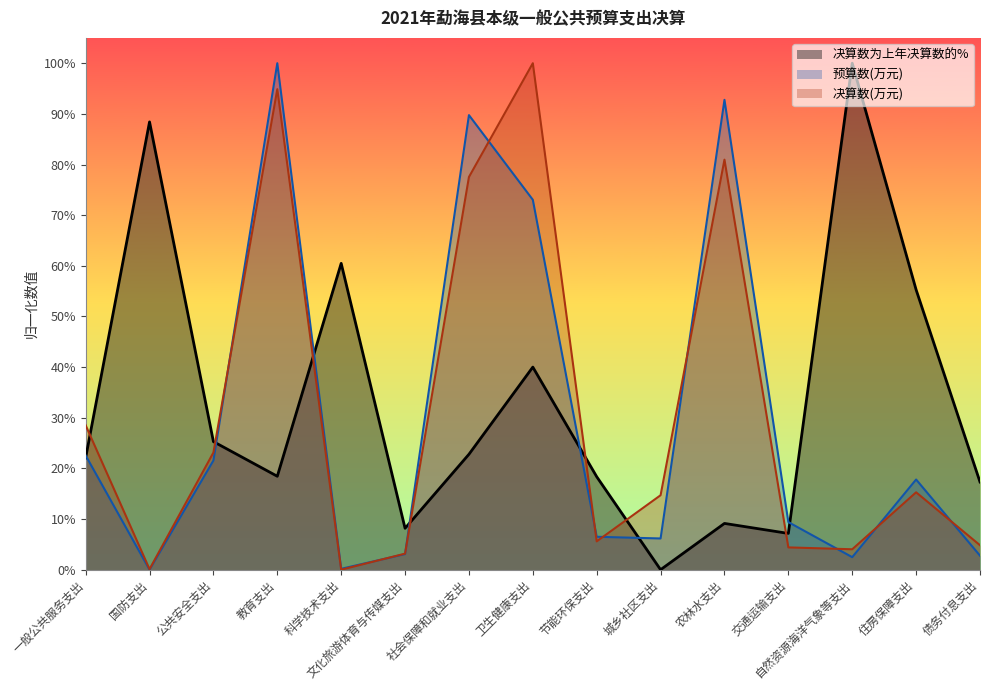

The 决算数(万元) series shows 0.9 at 教育支出. True or false?

True